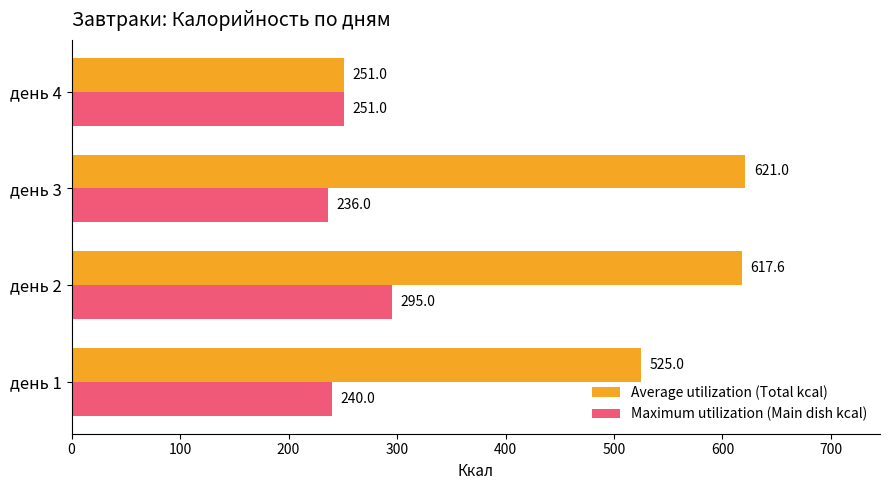

Which series changed the most between день 1 and день 4?

Average utilization (Total kcal)